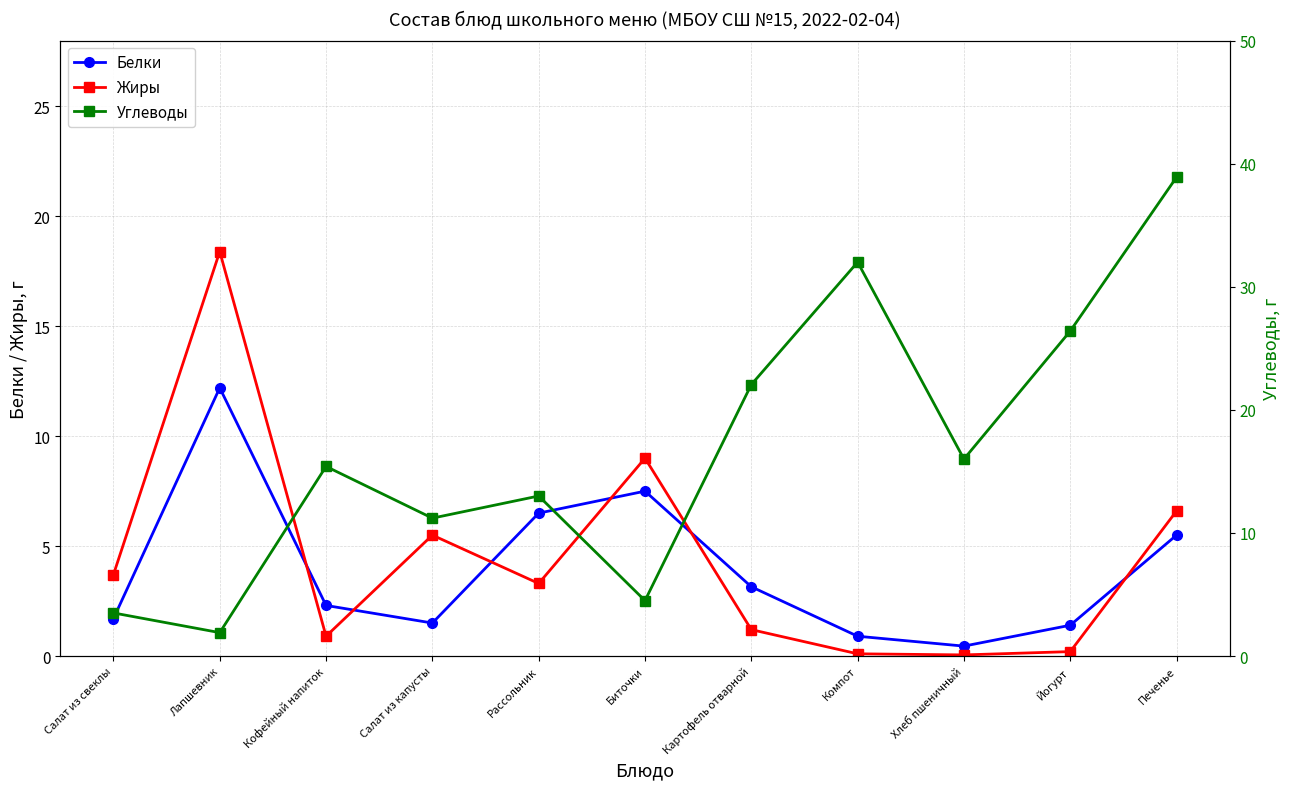

What is the total value across all series at Лапшевник?

32.5